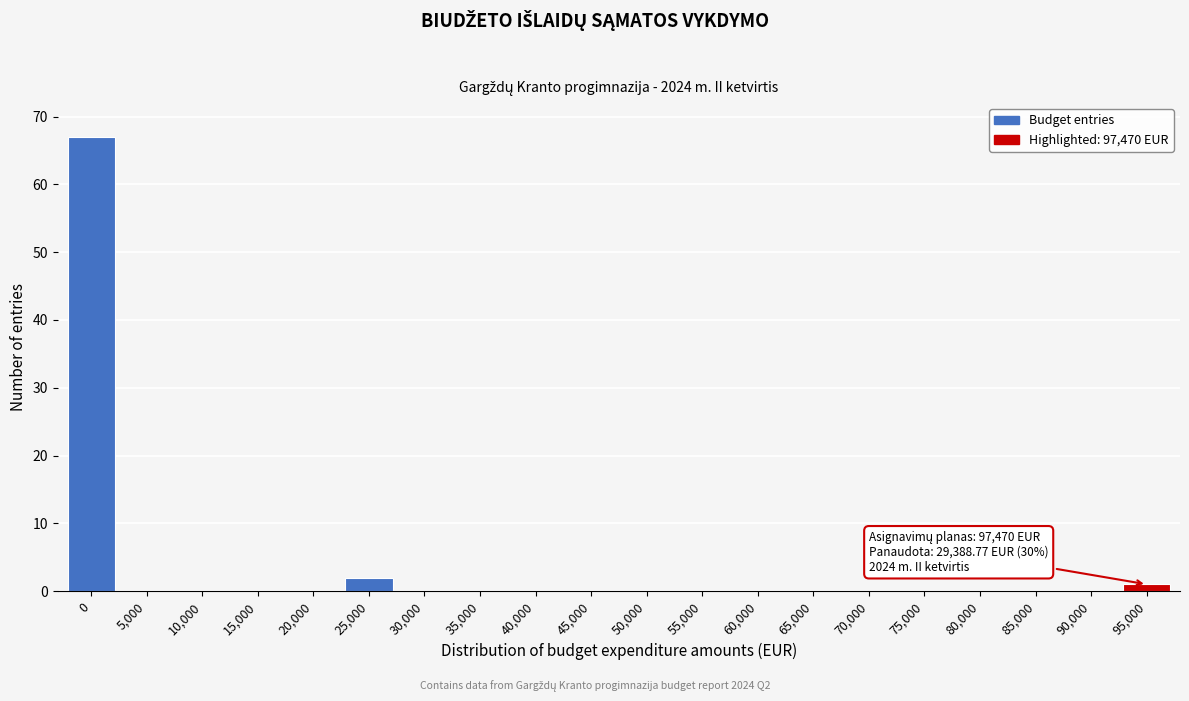

Reading left to right, list all the values displayed in this chart.

0=67	5,000=0	10,000=0	15,000=0	20,000=0	25,000=2	30,000=0	35,000=0	40,000=0	45,000=0	50,000=0	55,000=0	60,000=0	65,000=0	70,000=0	75,000=0	80,000=0	85,000=0	90,000=0	95,000=1